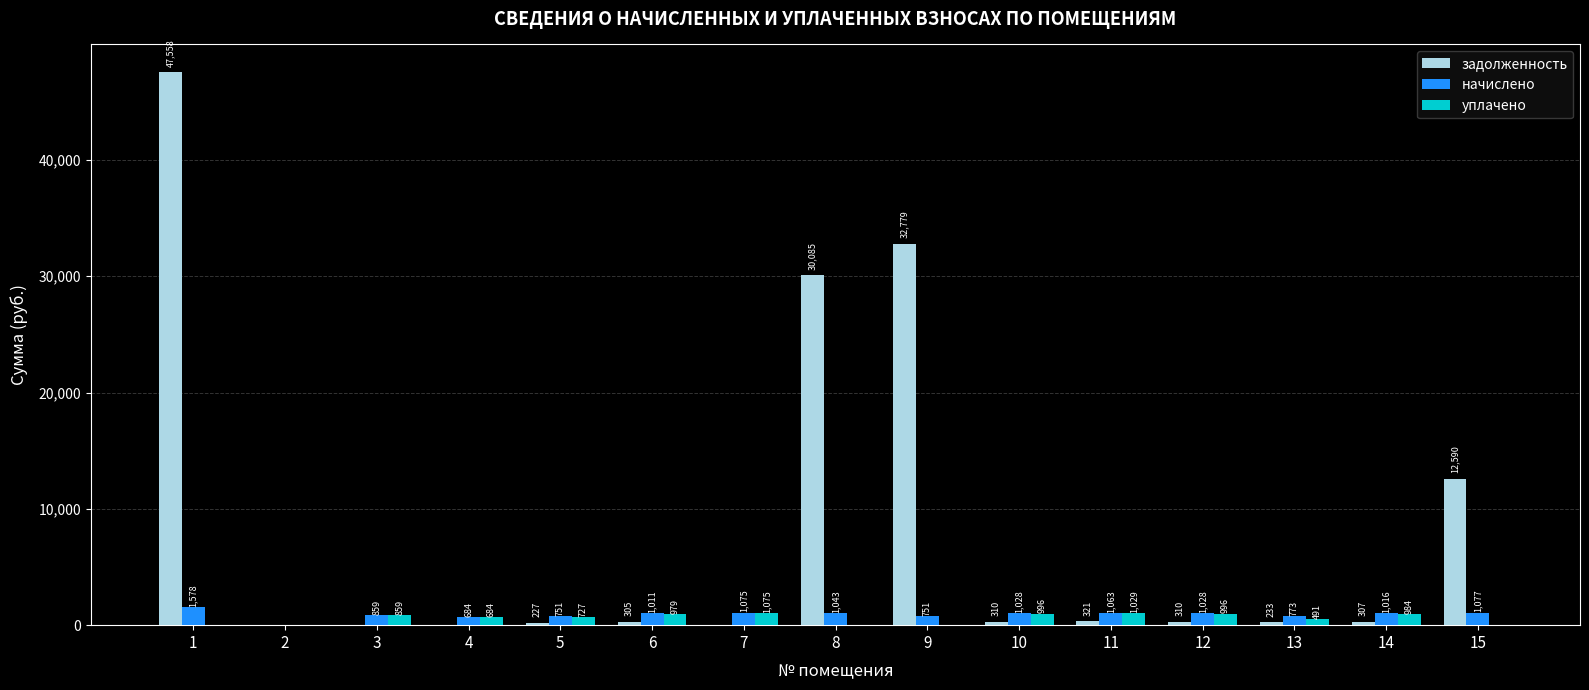

The задолженность series shows 310.5 at 10. True or false?

True